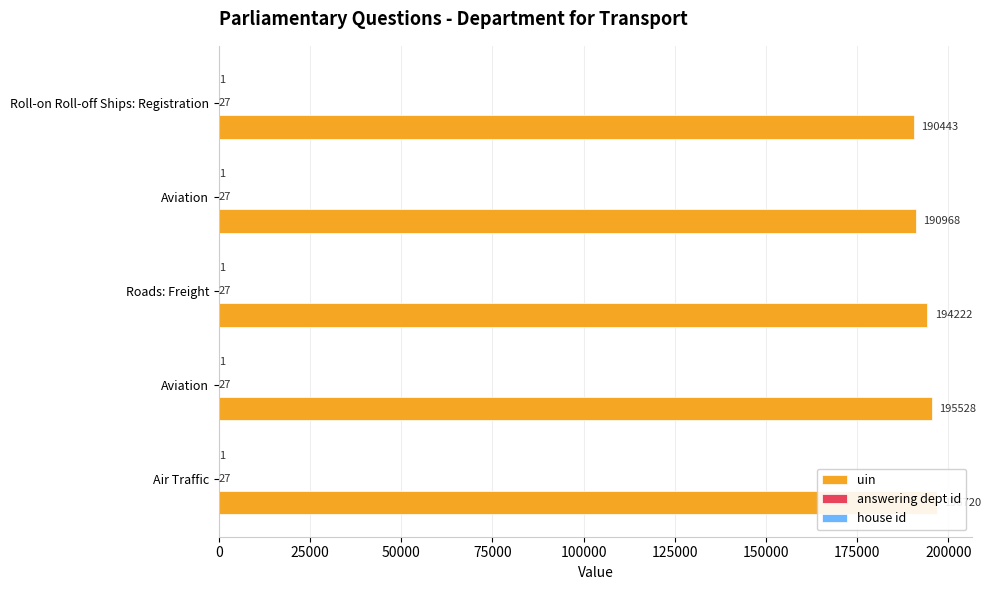

Is the value of answering dept id at 100000 greater than the value of house id at 75000?

No